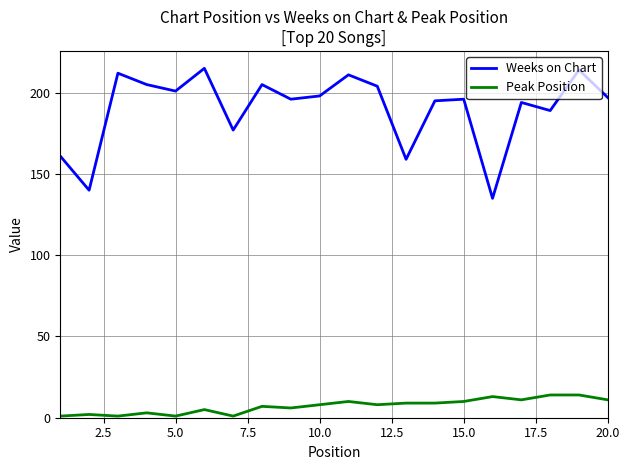

True or false: Weeks on Chart and Peak Position intersect in this chart.

False